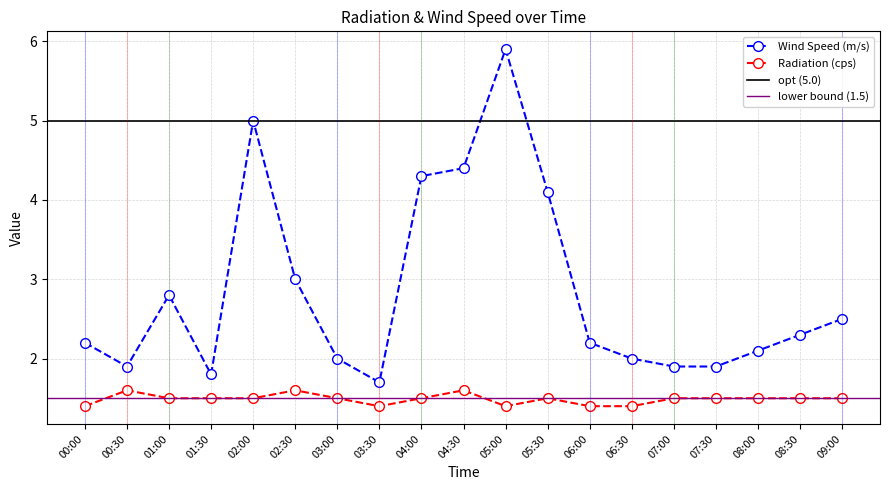

True or false: Wind Speed (m/s) has more than 1 points higher than both neighbors.

True